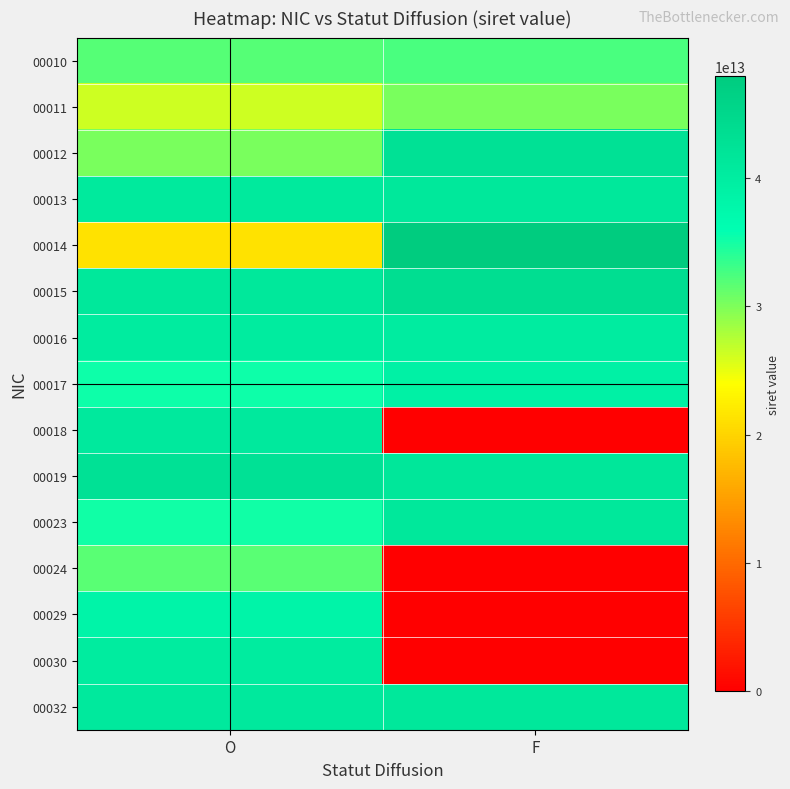

What is the spread (max minus min) of values at O?

21573110000005